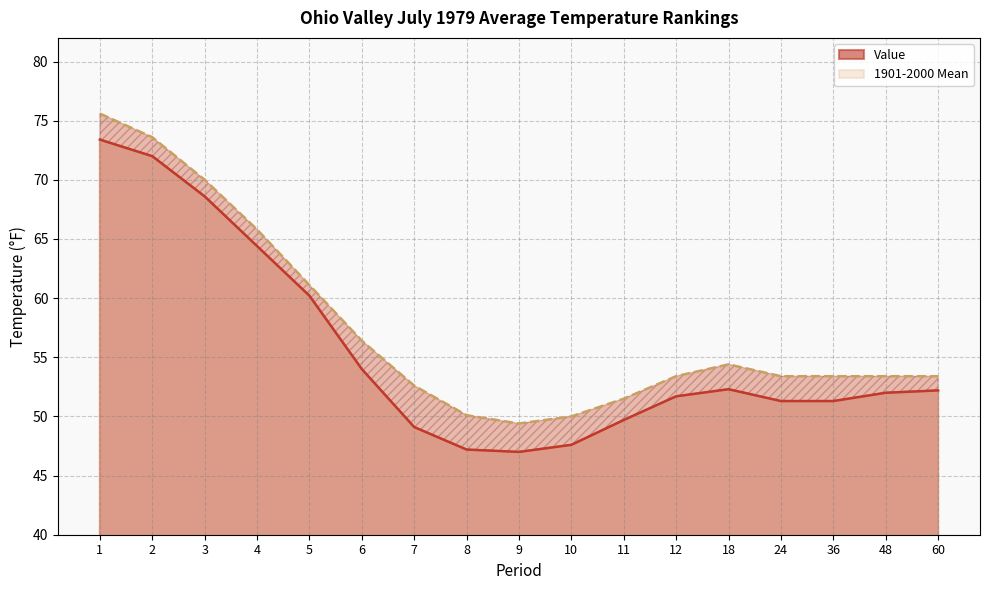

True or false: Value has a value of 64.4 at 4.

True